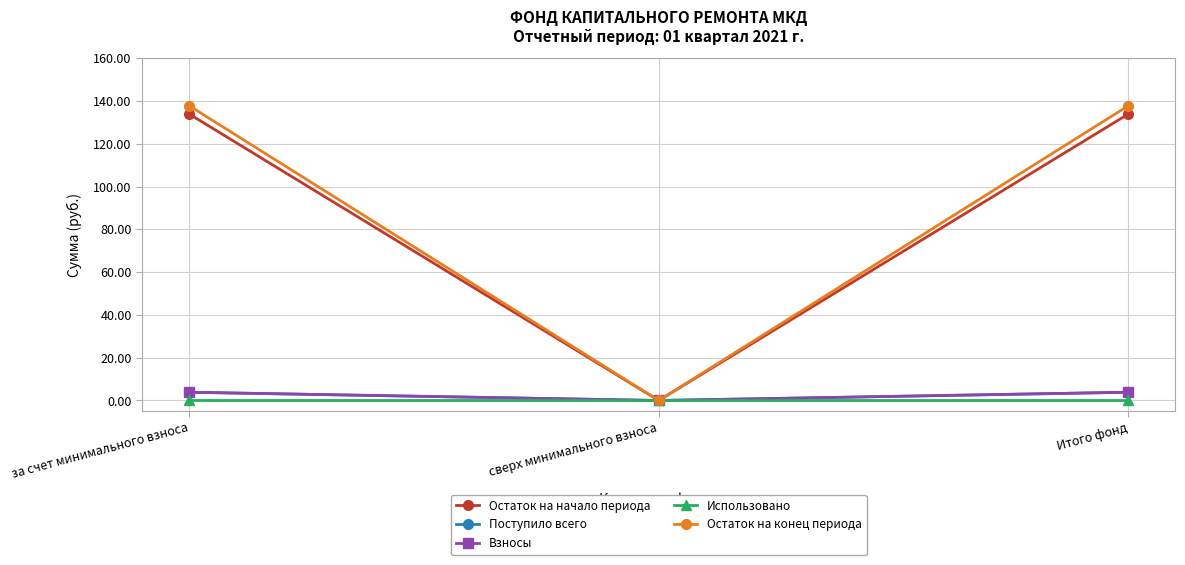

At which label is Остаток на начало периода closest to 66?

сверх минимального взноса